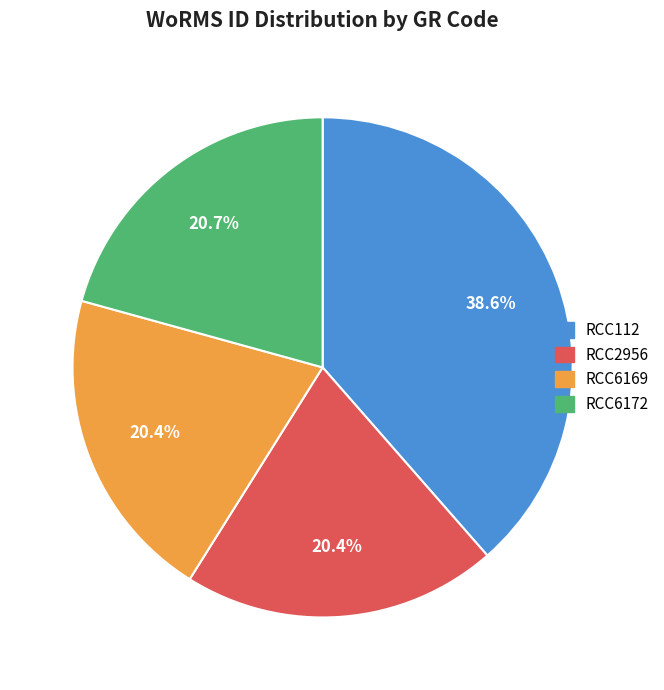

Which category has the biggest portion of the pie?

RCC112